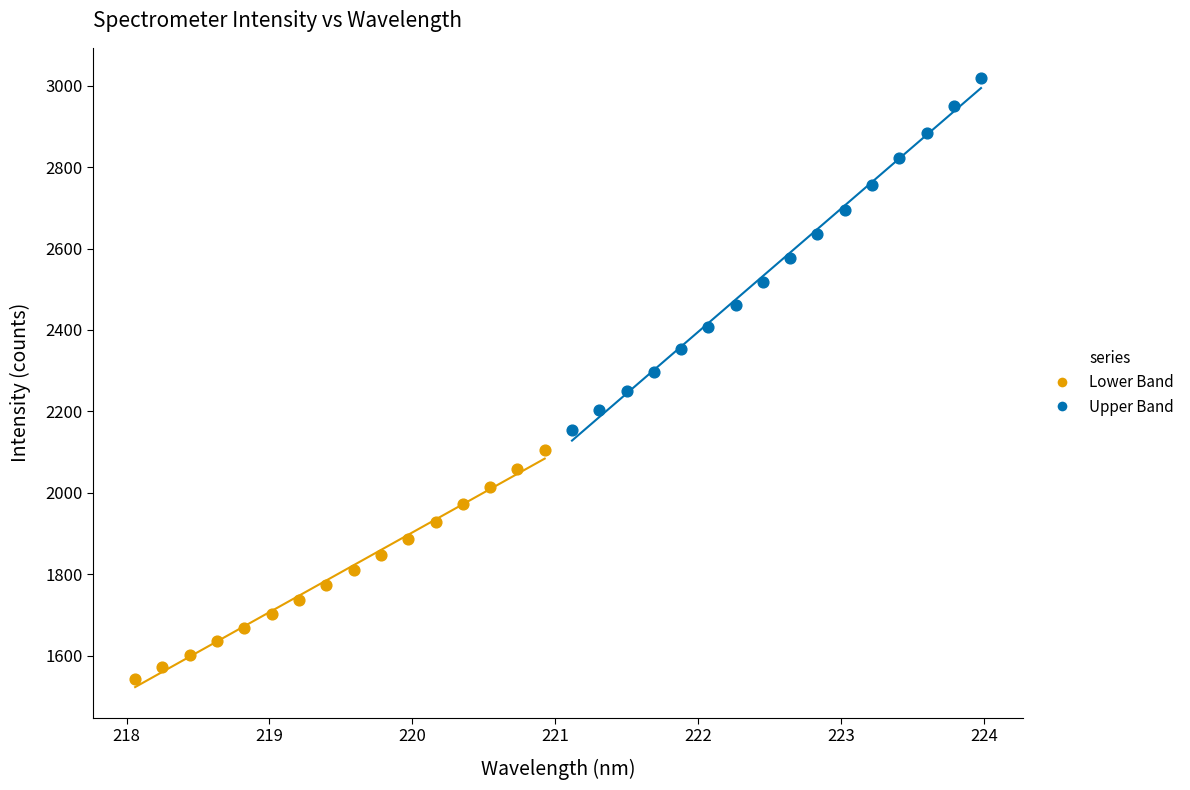

Which series has the widest spread of Y values?

Upper Band